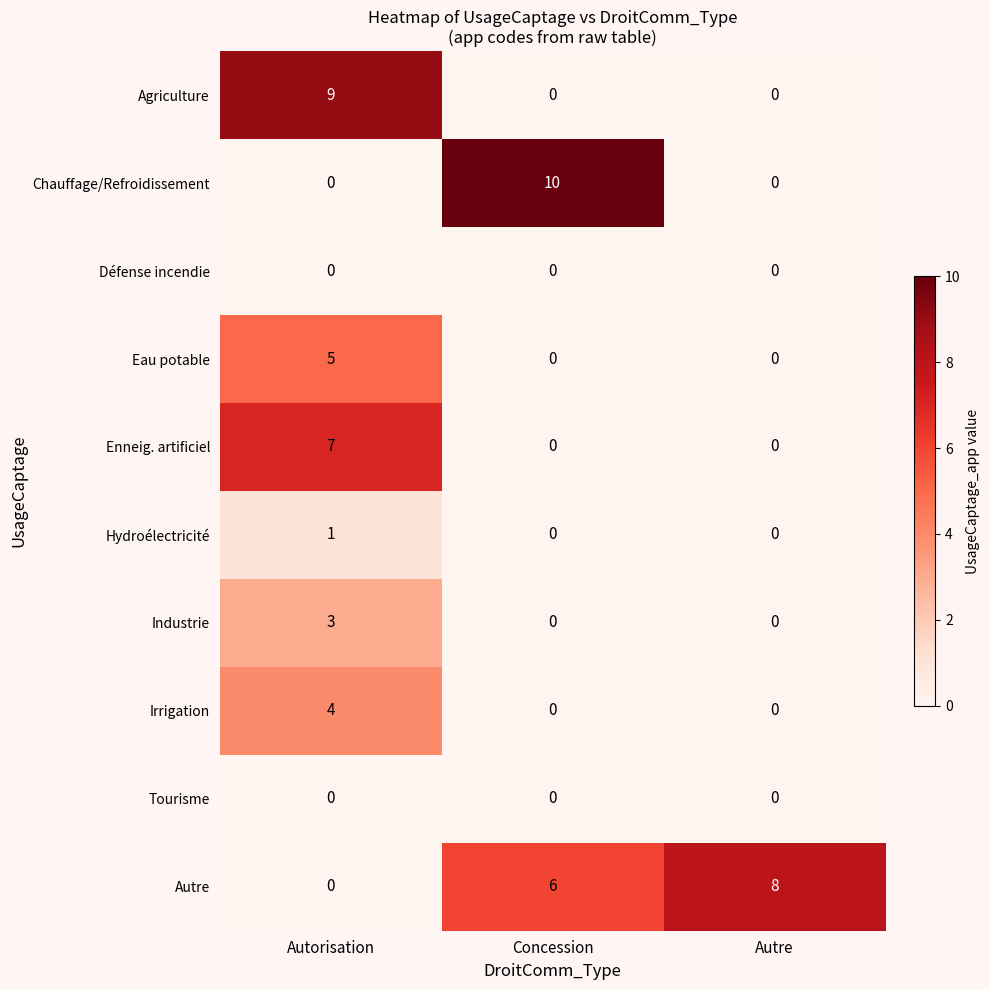

What is the spread (max minus min) of values at Autorisation?

9